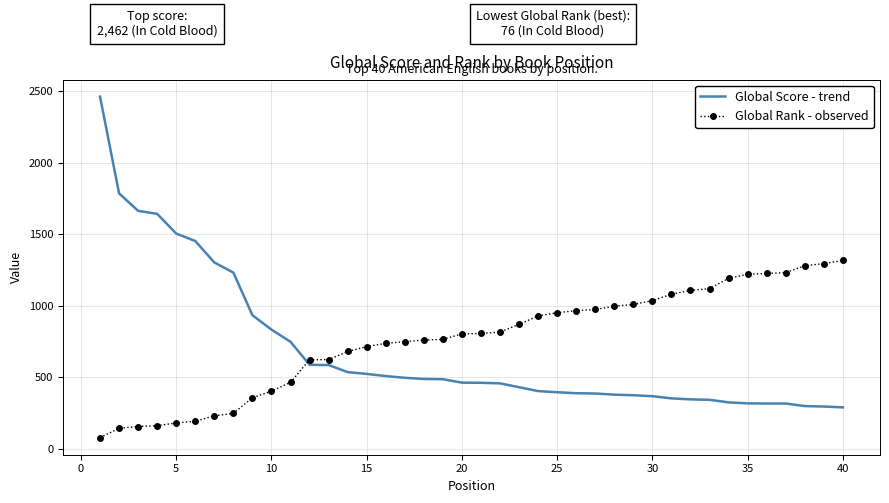

What is the greatest value displayed?

2462